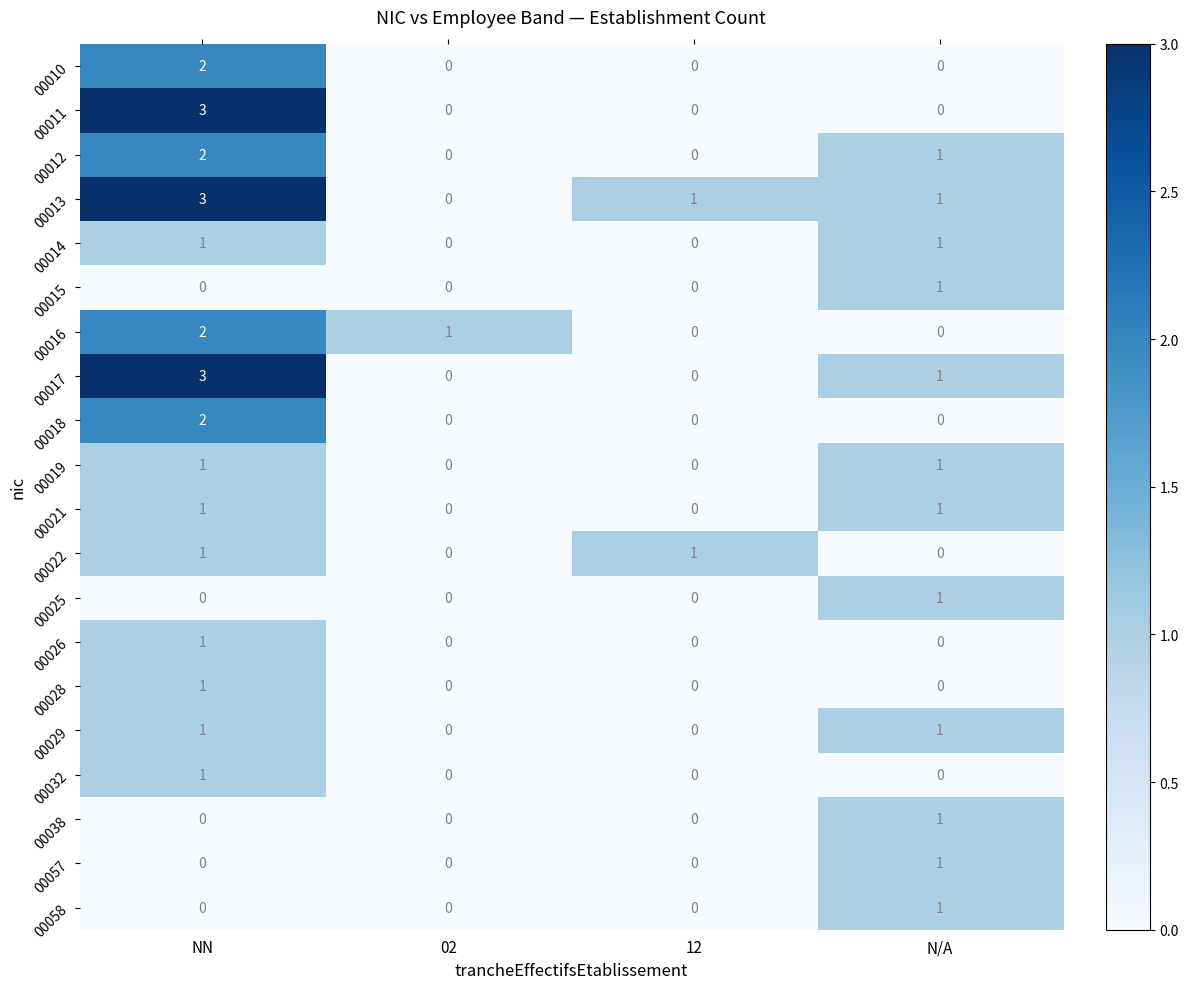

Which category has the highest value in the 00038 series?

N/A